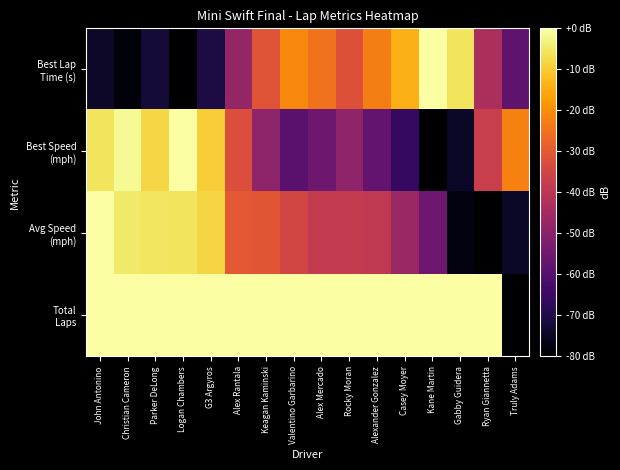

Which category has the highest value across all series?

Kane Martin